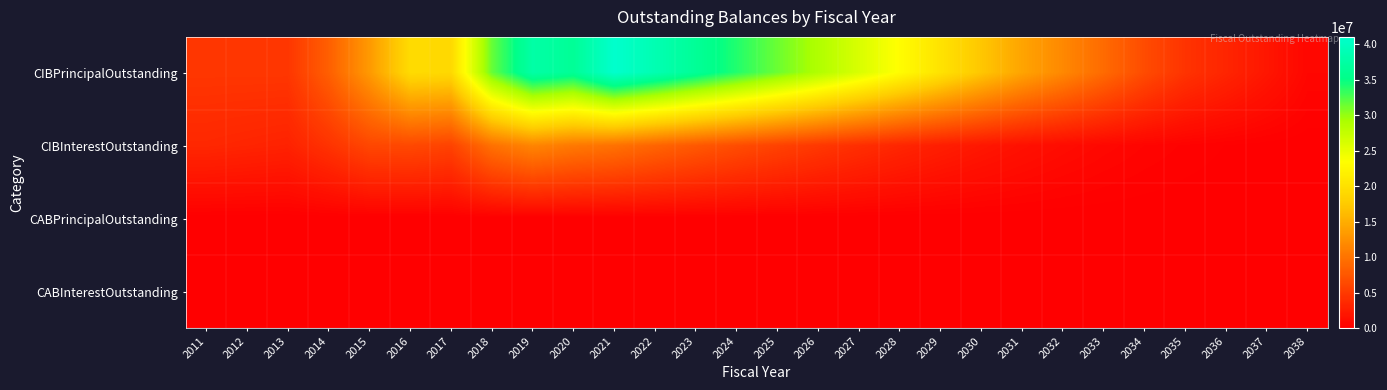

How many categories are shown in the chart?

28